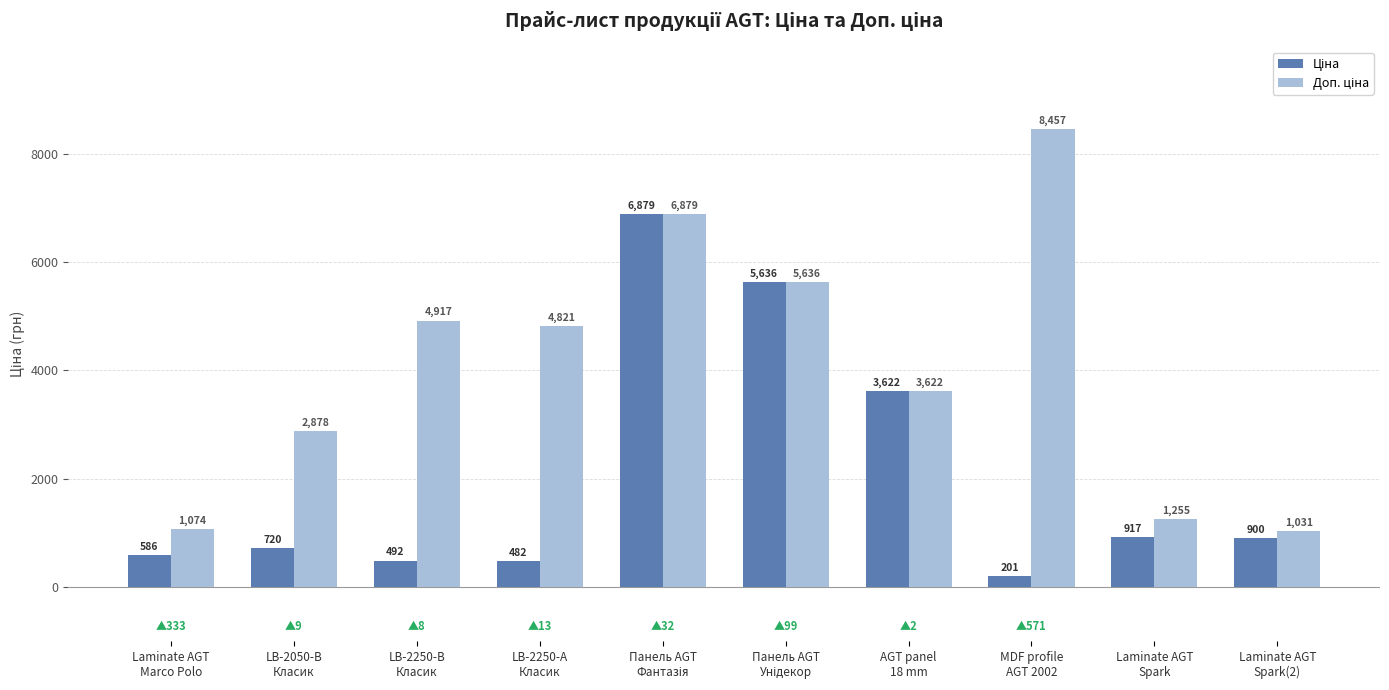

At how many categories does at least one series exceed 1787?

7